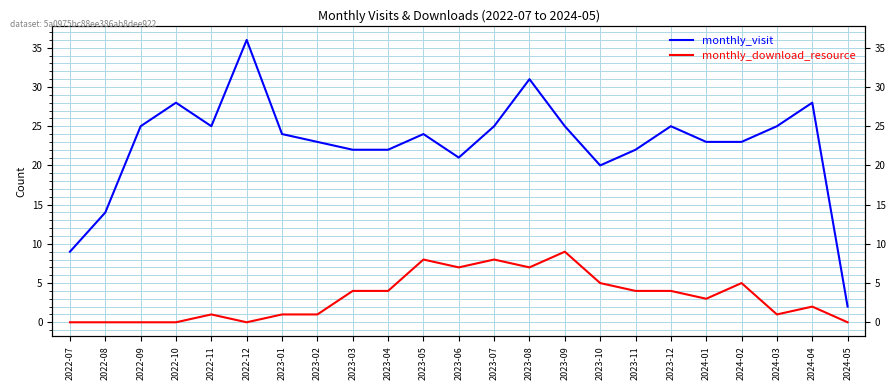

True or false: monthly_visit has a value of 2 at 2024-05.

True